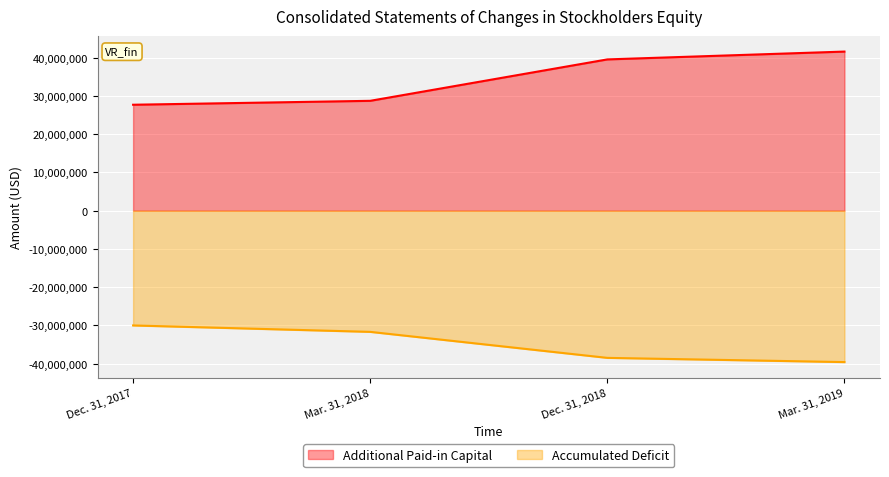

What is the smallest value displayed?

-39575264